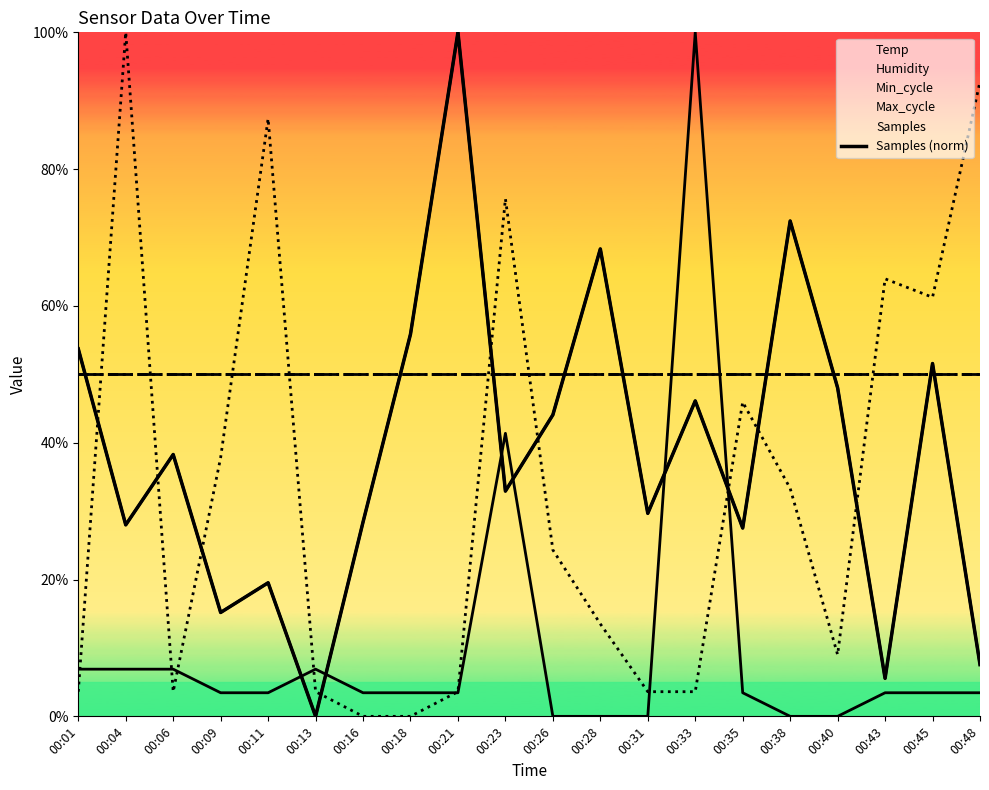

At which category does the data reach its first local peak?

00:06